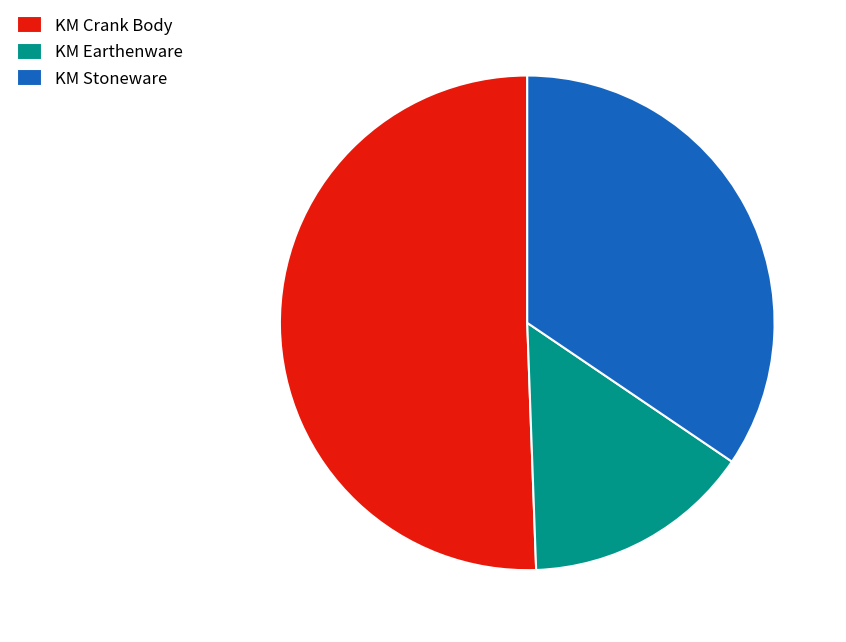

Rank the categories by value from highest to lowest.

KM Crank Body, KM Stoneware, KM Earthenware